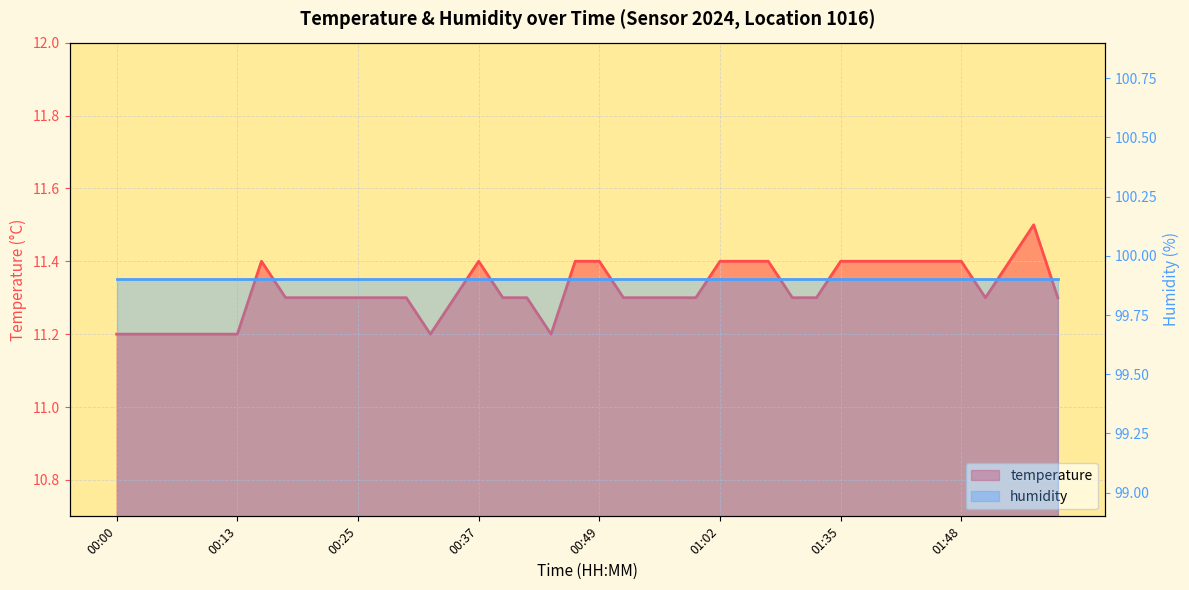

What is the label of the 40th point from the left?

01:58